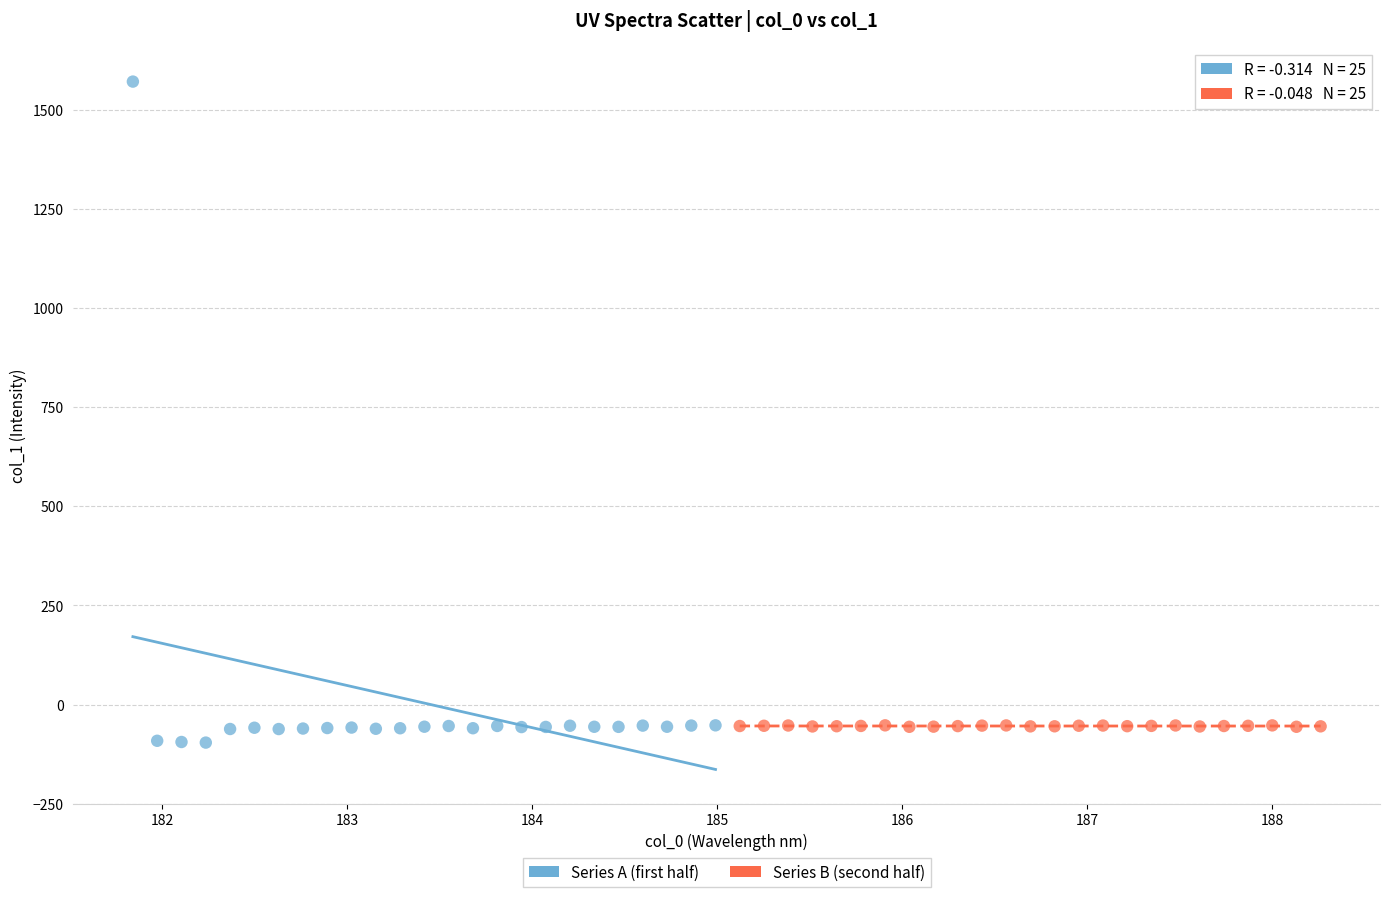

Which series contains the lowest Y value?

Series A (first half)